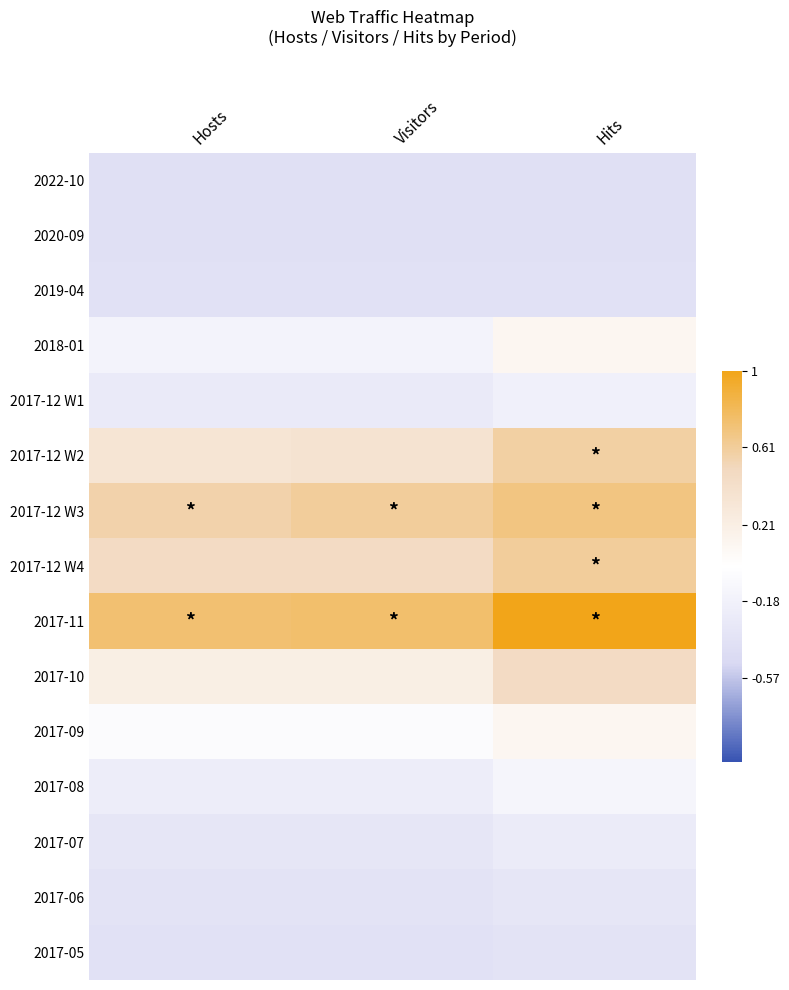

Rank the series at Visitors from lowest to highest value.

2022-10, 2020-09, 2019-04, 2017-05, 2017-06, 2017-07, 2017-12 W1, 2017-08, 2018-01, 2017-09, 2017-10, 2017-12 W2, 2017-12 W4, 2017-12 W3, 2017-11